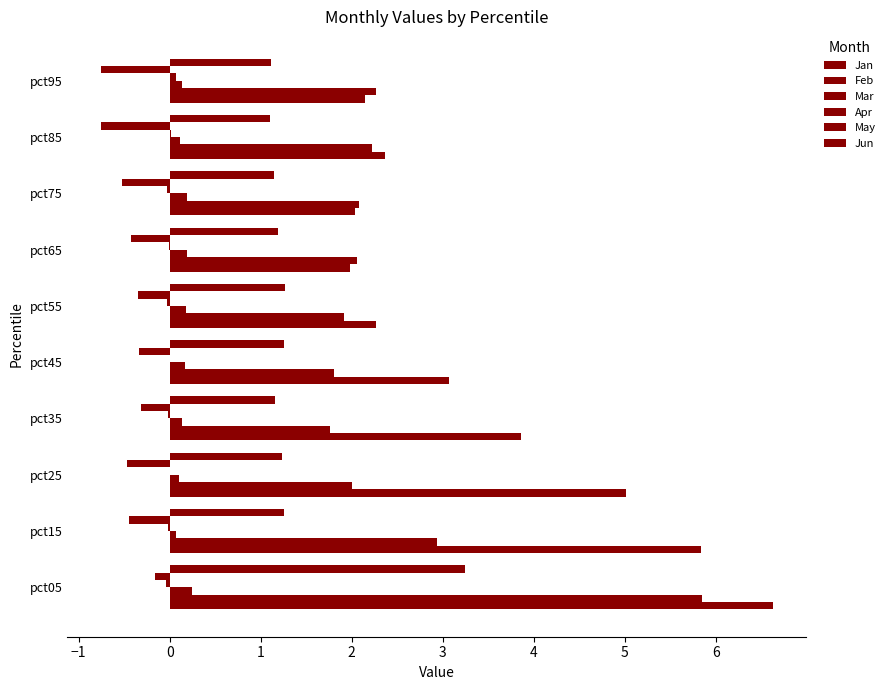

How many series are shown in this chart?

6